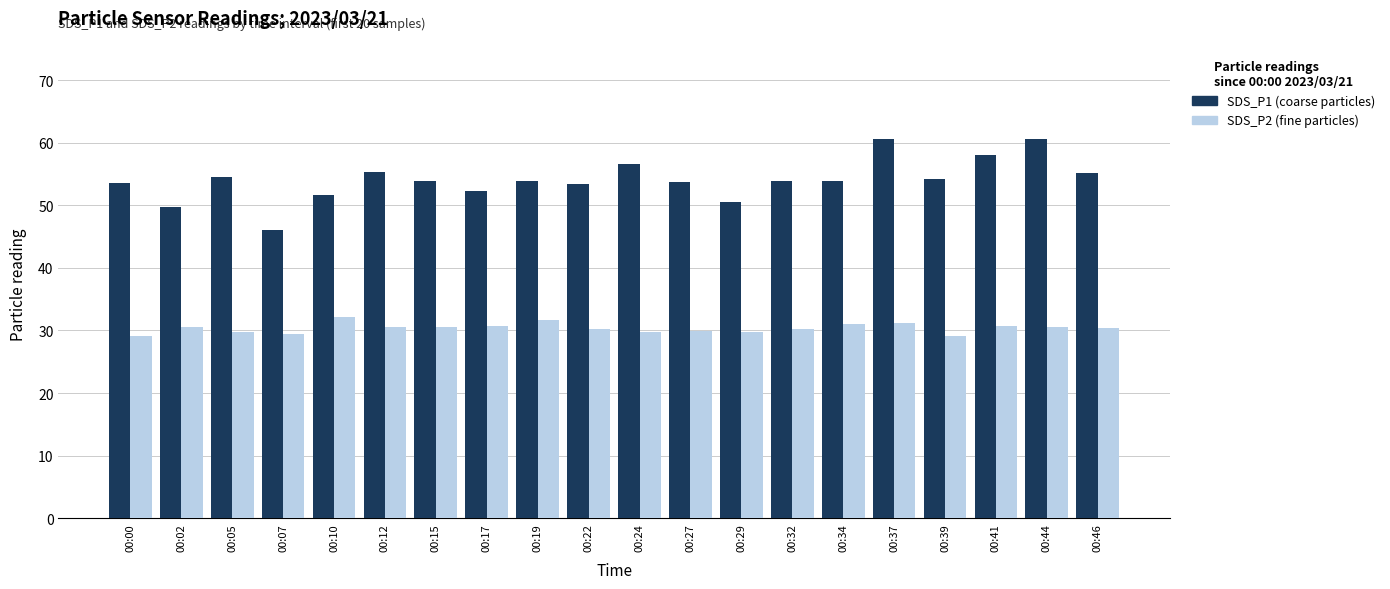

What is the total value across all series at 00:34?

85.0